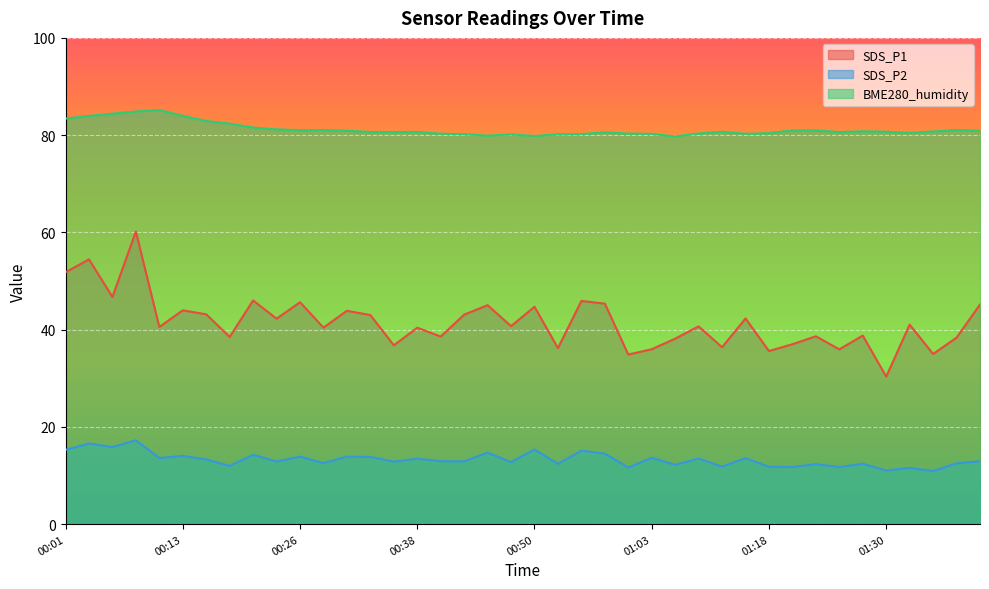

Where does the SDS_P2 series first go above 12?

00:01